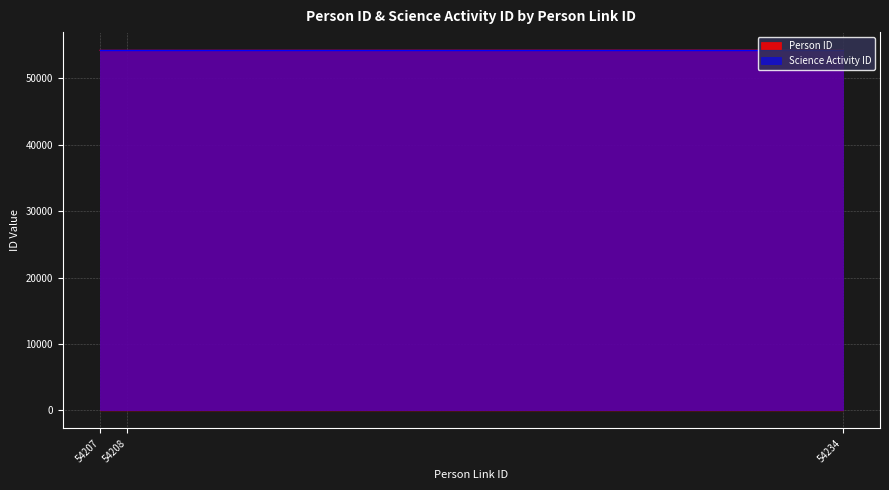

How many values exceed 54206?

1